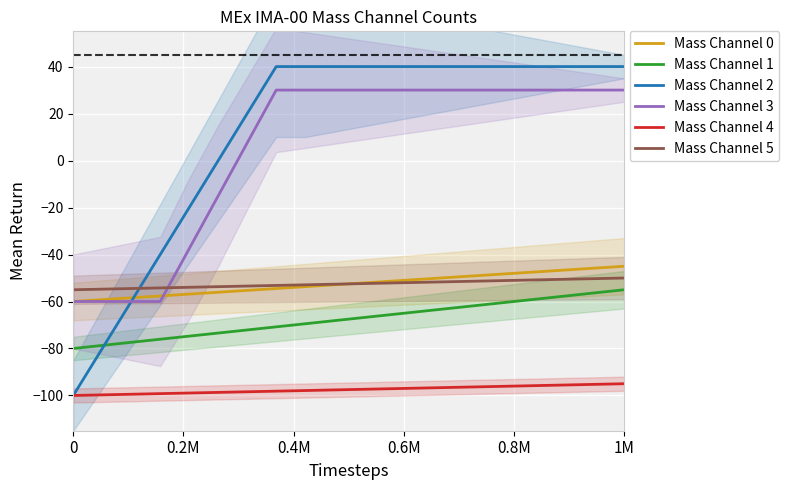

What is the minimum value for Mass Channel 3?

-60.0